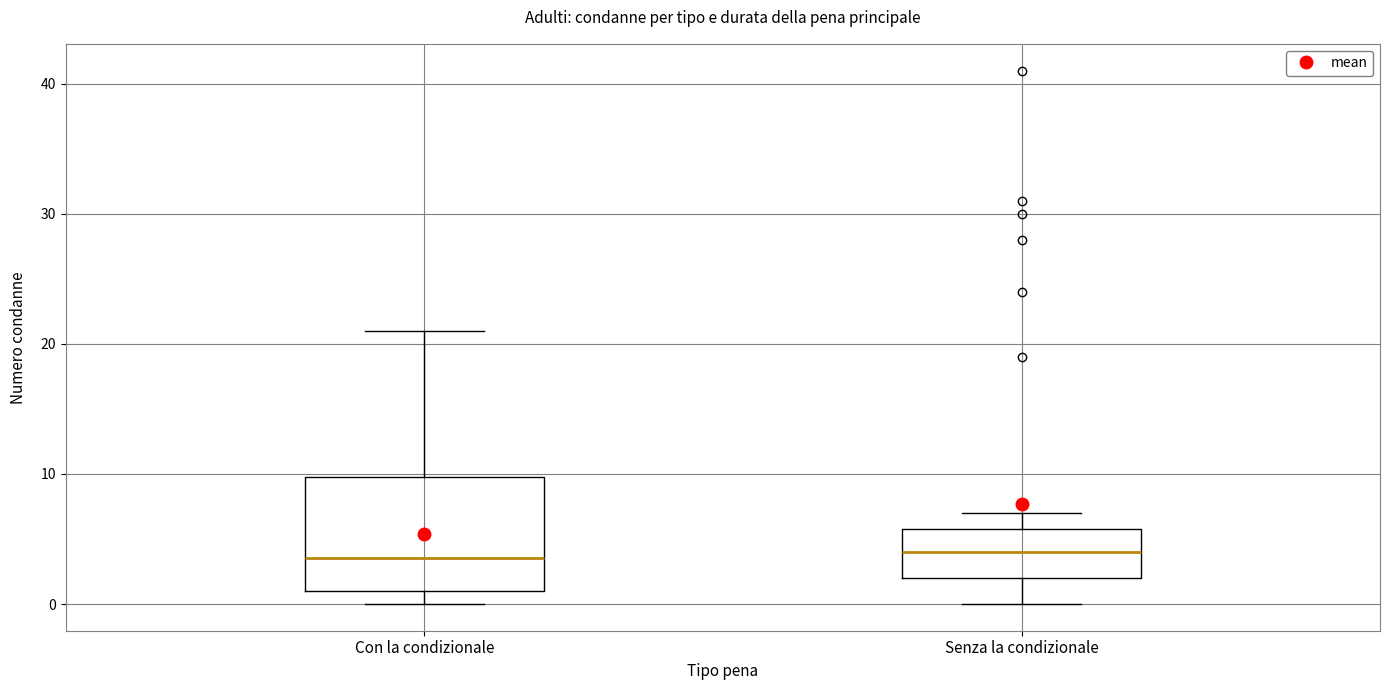

Reading left to right, transcribe this box plot: for each box, give where its median line is, the range the box spans, and where its two whiskers end, as read against the y-axis. The values are not printed on the chart, so give them approximately, as read against the axis.

Con la condizionale: median 4, box 1 to 10, whiskers 0 to 21
Senza la condizionale: median 4, box 2 to 6, whiskers 0 to 7